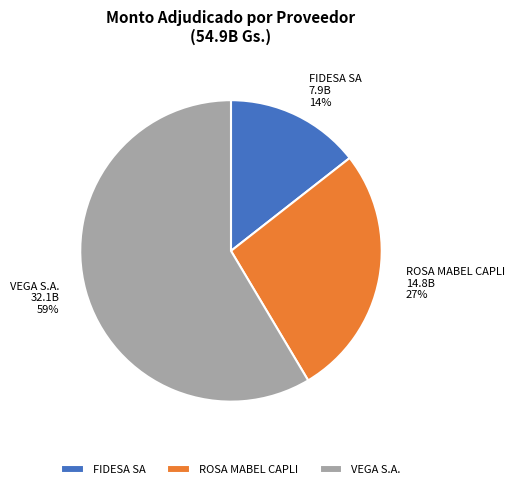

To the nearest percent, what is the combined percentage of ROSA MABEL CAPLI and FIDESA SA?

41%